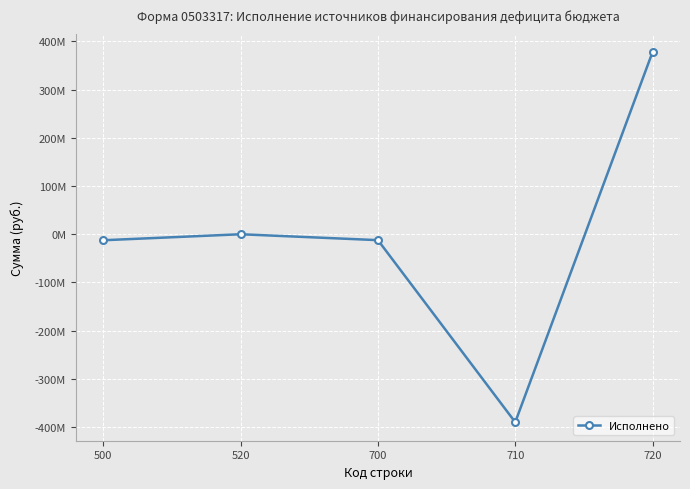

Rank the categories by value from lowest to highest.

710, 500, 700, 520, 720